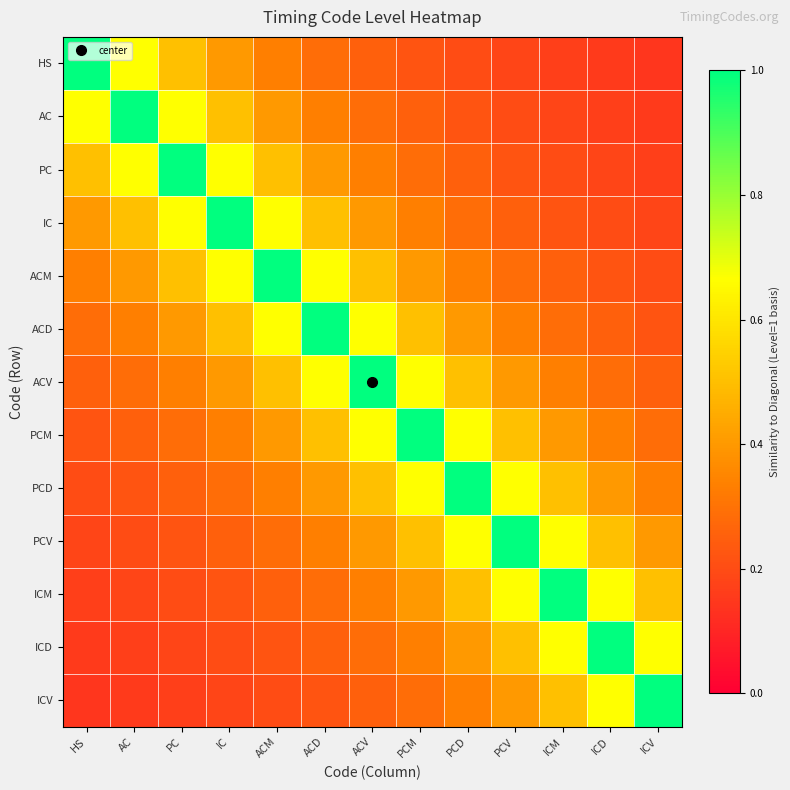

Count the number of categories in the chart.

13